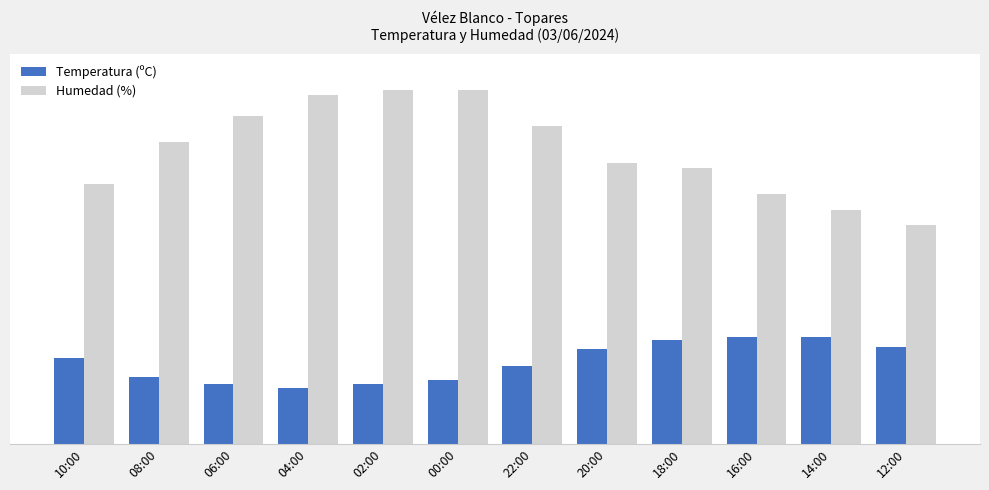

Reading left to right, what are all the values shown in this chart?

Temperatura (ºC): 10:00=16.5	08:00=12.9	06:00=11.4	04:00=10.7	02:00=11.4	00:00=12.2	22:00=15.0	20:00=18.3	18:00=20.0	16:00=20.6	14:00=20.5	12:00=18.6
Humedad (%): 10:00=50.0	08:00=58.0	06:00=63.0	04:00=67.0	02:00=68.0	00:00=68.0	22:00=61.0	20:00=54.0	18:00=53.0	16:00=48.0	14:00=45.0	12:00=42.0